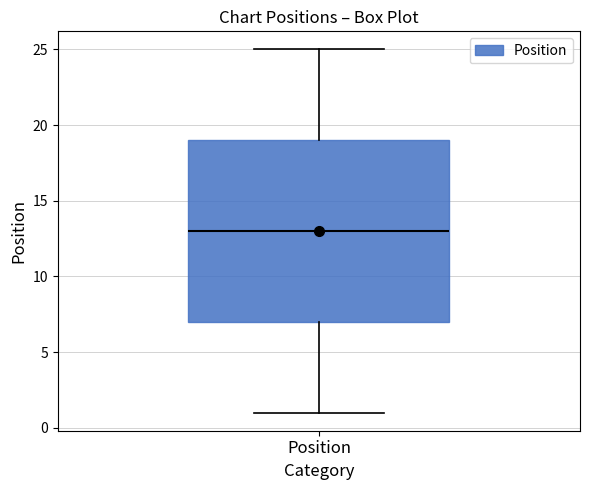

Transcribe this box plot: give where the median line is, the range the box spans, and where the two whiskers end, as read against the y-axis. The values are not printed on the chart, so give them approximately, as read against the axis.

median 13, box 7 to 19, whiskers 1 to 25